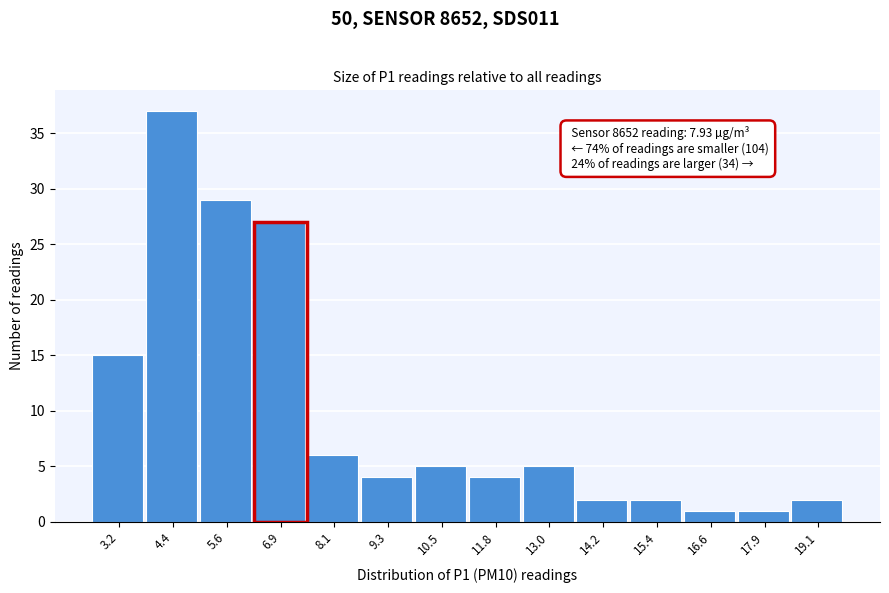

Reading left to right, extract all data points from this chart.

3.2=15	4.4=37	5.6=29	6.9=27	8.1=6	9.3=4	10.5=5	11.8=4	13.0=5	14.2=2	15.4=2	16.6=1	17.9=1	19.1=2